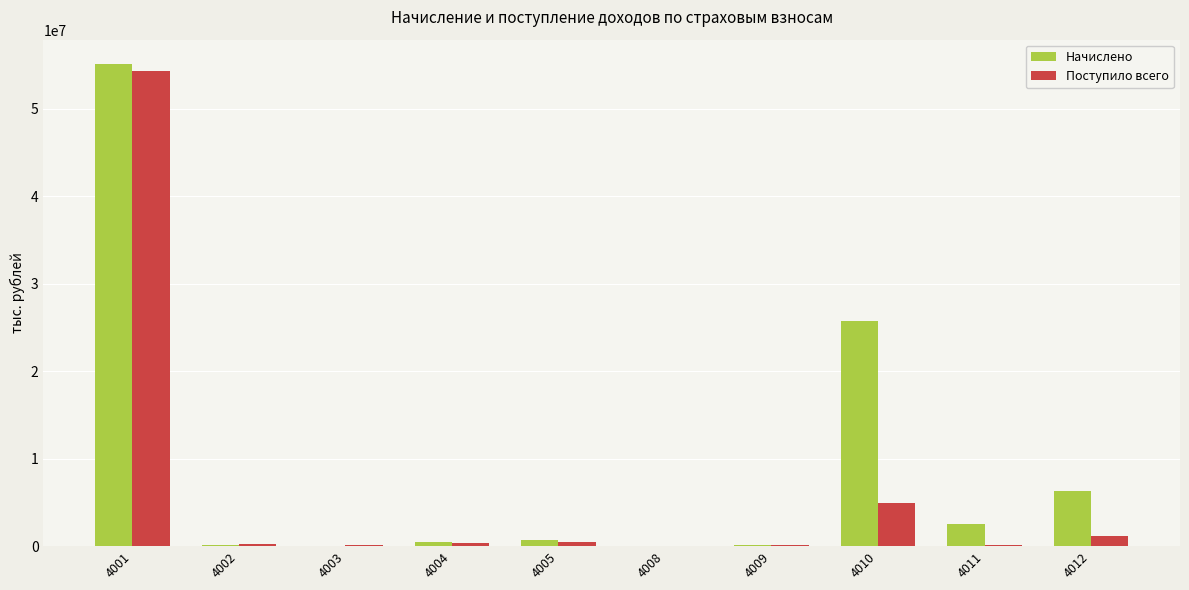

Between 4001 and 4008, which series saw the biggest shift?

Начислено